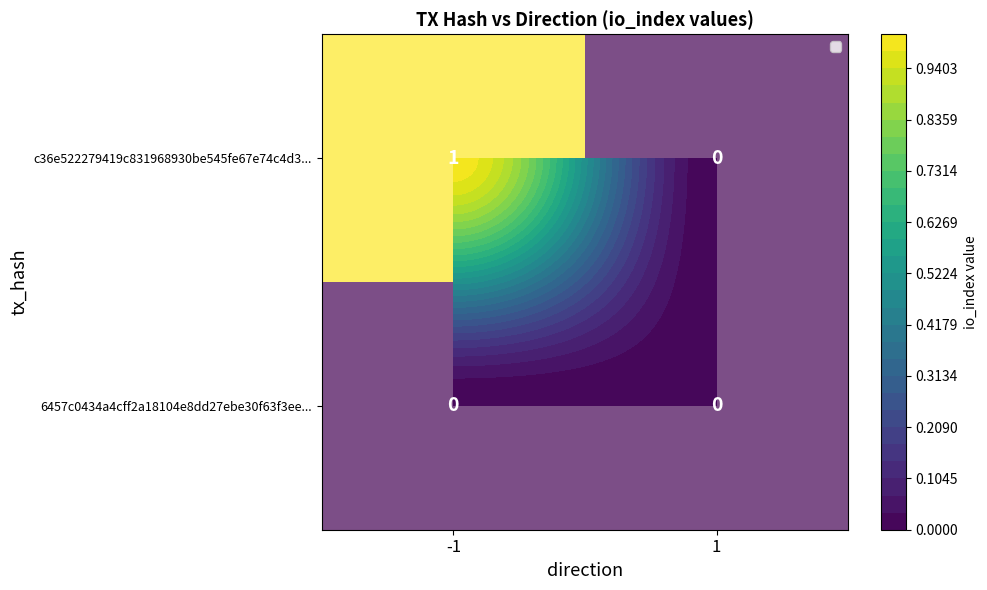

List the series in order of their overall mean, highest first.

c36e522279419c831968930be545fe67e74c4d3..., 6457c0434a4cff2a18104e8dd27ebe30f63f3ee...